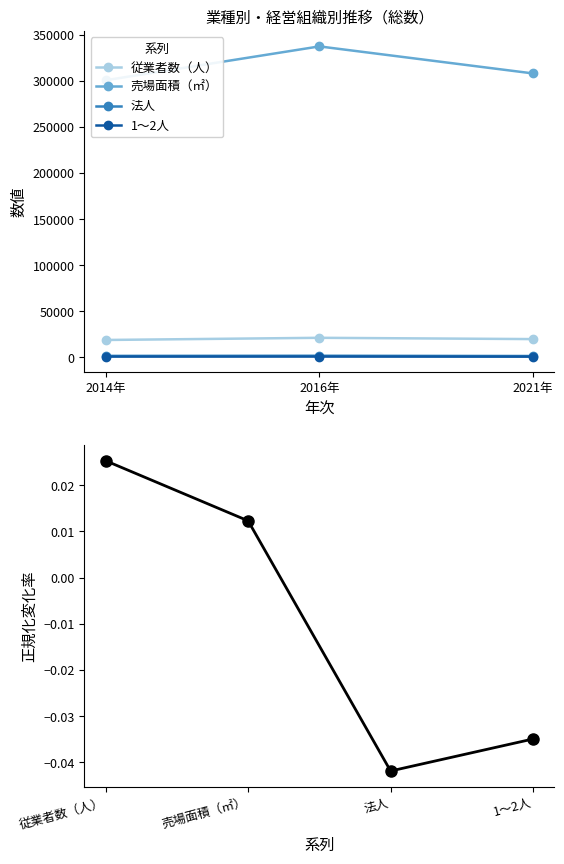

Where is 従業者数（人） nearest to the value 20087?

2021年